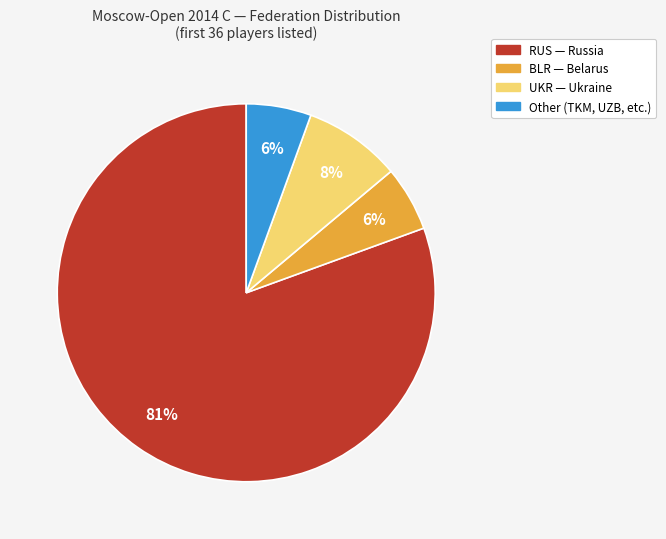

Is there a majority slice in this chart?

Yes